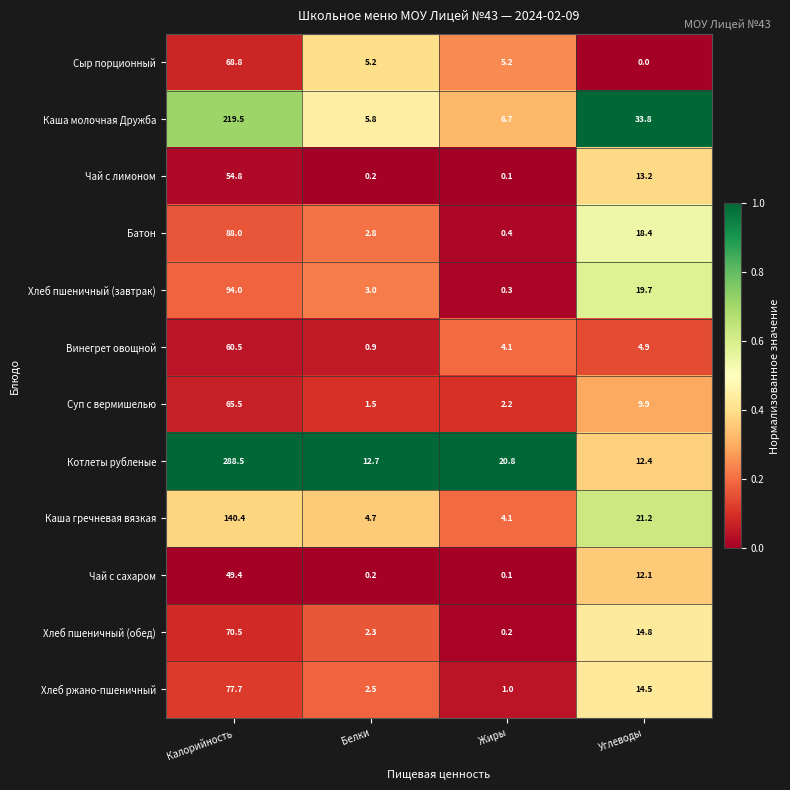

The value of Хлеб пшеничный (завтрак) at Углеводы is 19.7. True or false?

True